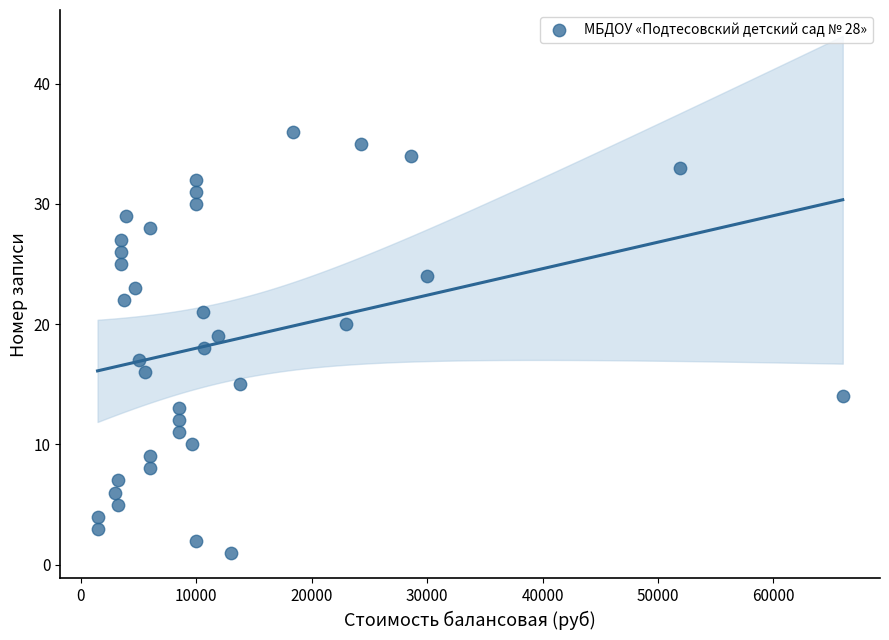

What is the range of Y values (max minus min)?

35